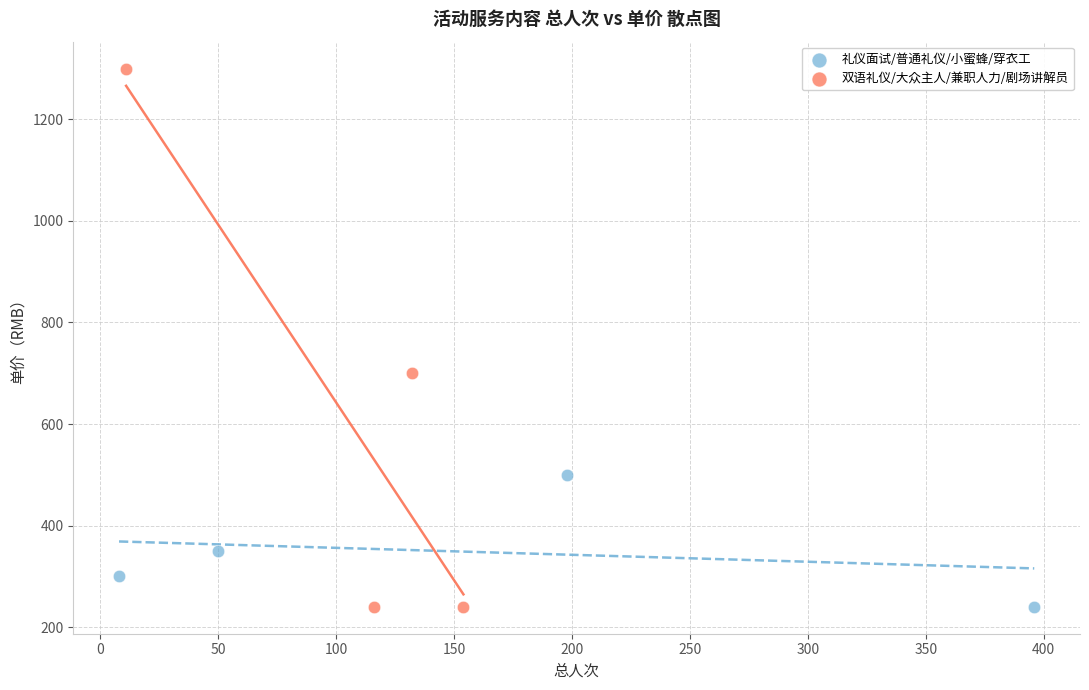

Which series contains the highest Y value?

双语礼仪/大众主人/兼职人力/剧场讲解员